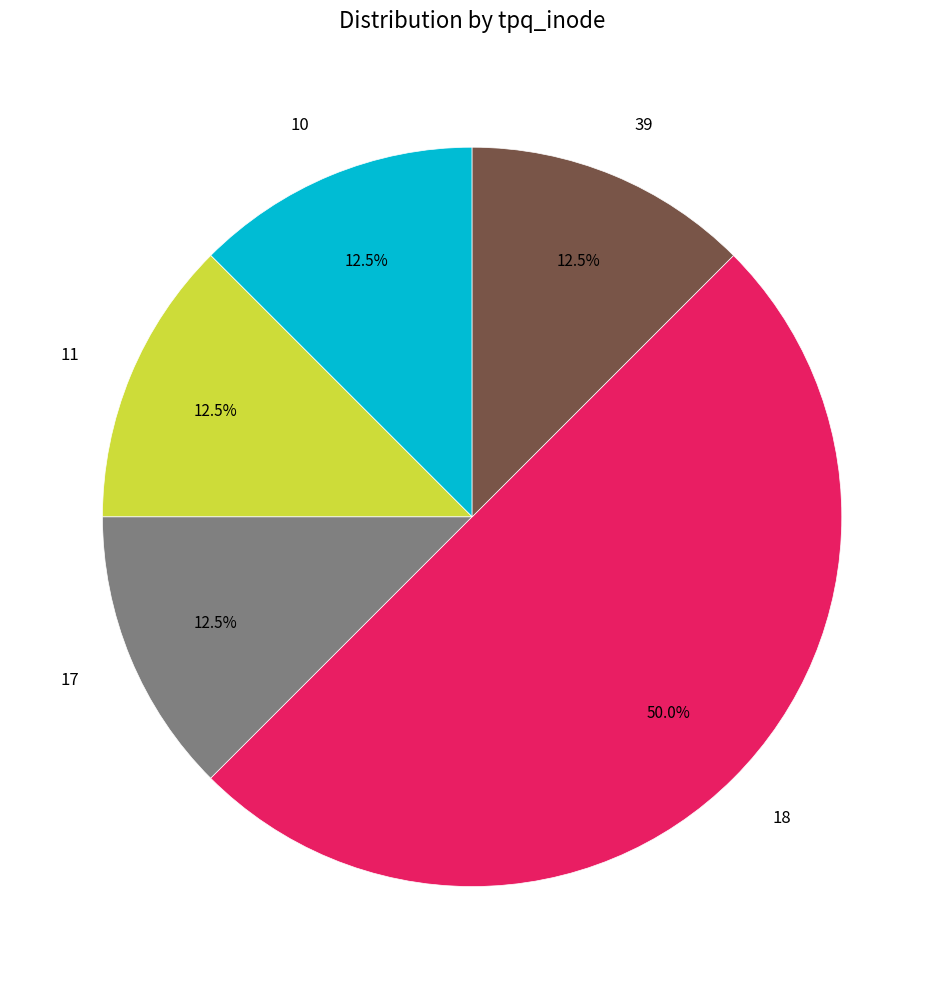

Is the sum of 17 and 18 greater than half?

Yes